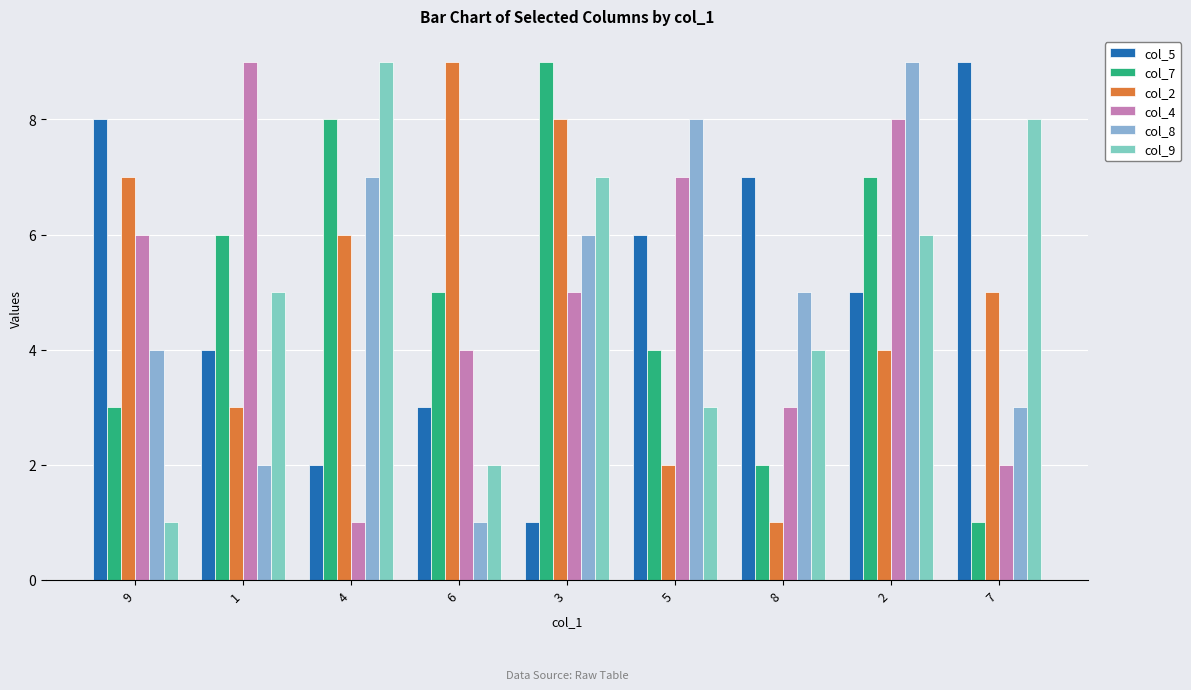

How many series are shown in this chart?

6